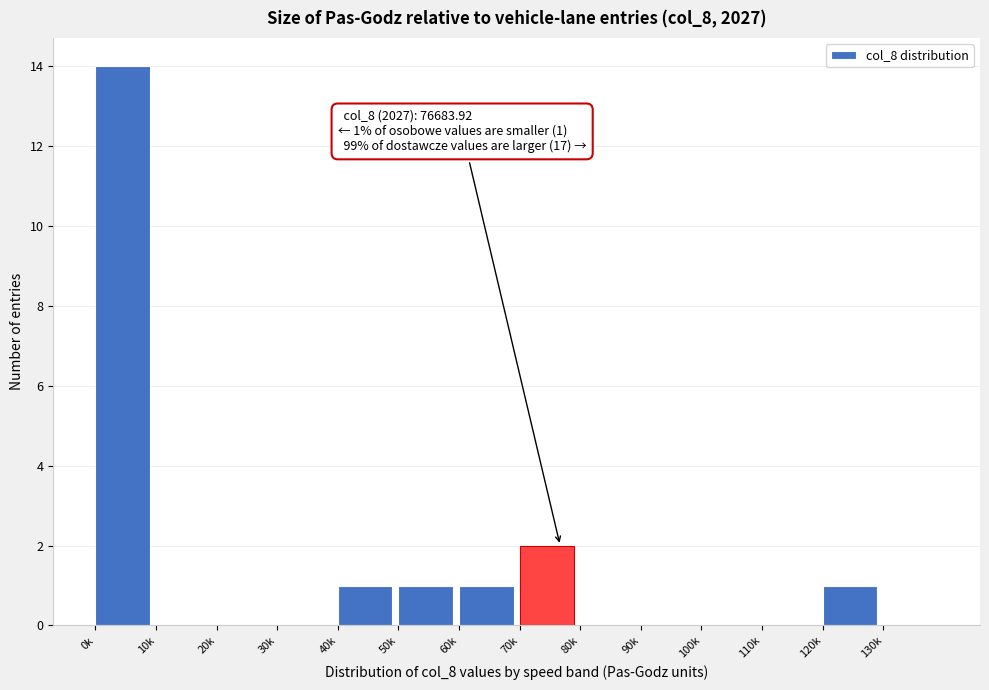

Reading left to right, list all the values displayed in this chart.

0k=14	10k=0	20k=0	30k=0	40k=1	50k=1	60k=1	70k=2	80k=0	90k=0	100k=0	110k=0	120k=1	130k=0